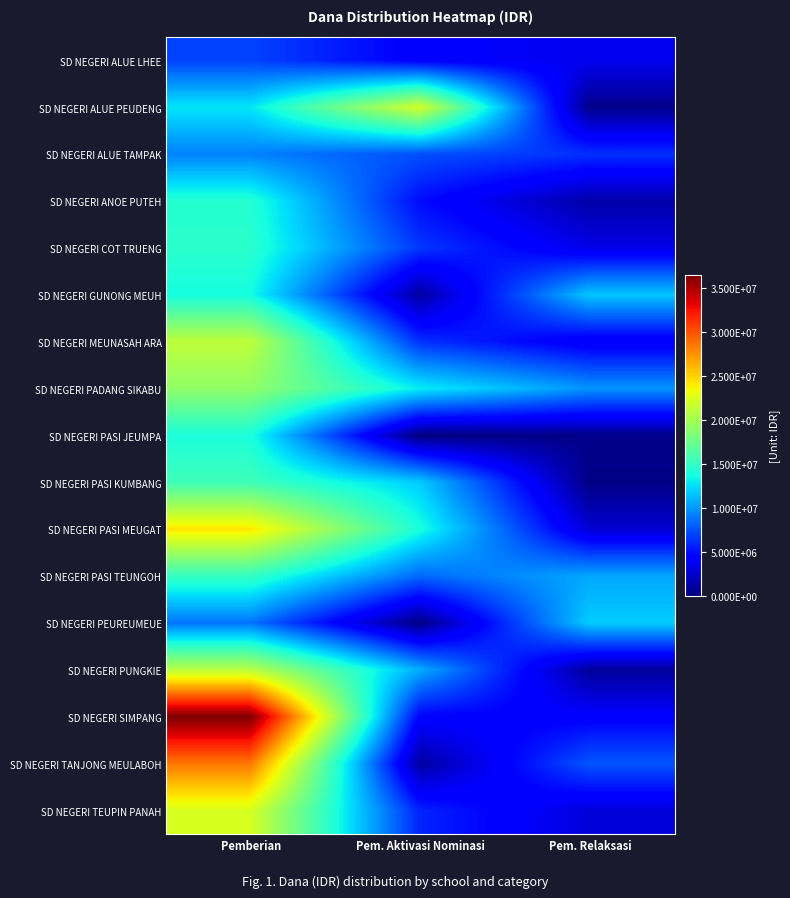

Which series has the widest spread of values?

SD NEGERI SIMPANG